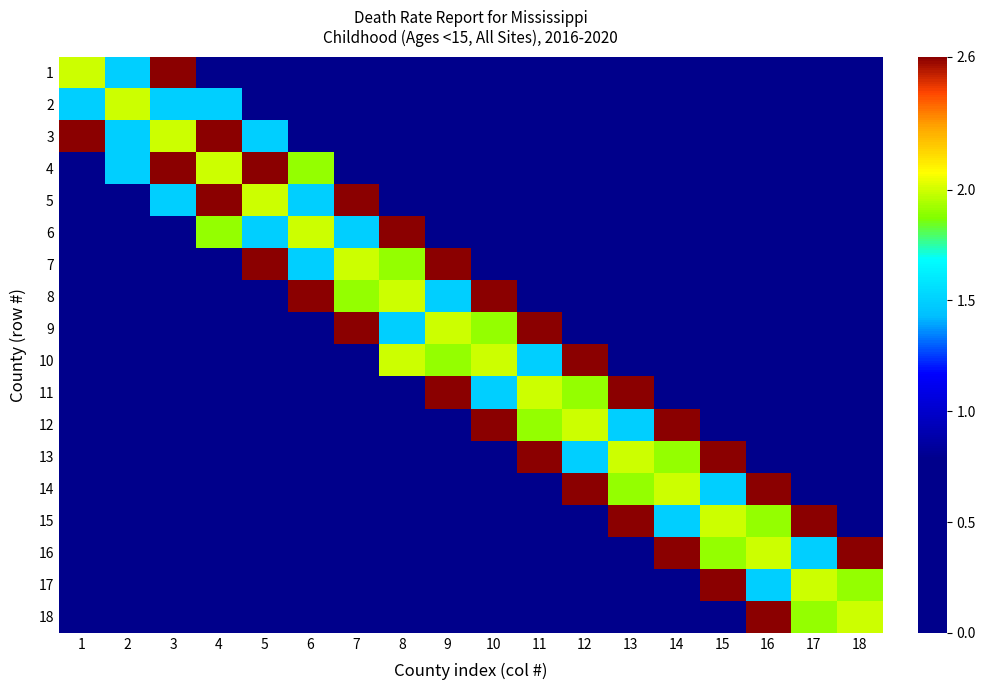

Reading left to right, what are all the values shown in this chart?

1: 1=2.0	2=1.5	3=2.6	4=0.0	5=0.0	6=0.0	7=0.0	8=0.0	9=0.0	10=0.0	11=0.0	12=0.0	13=0.0	14=0.0	15=0.0	16=0.0	17=0.0	18=0.0
2: 1=1.5	2=2.0	3=1.5	4=1.5	5=0.0	6=0.0	7=0.0	8=0.0	9=0.0	10=0.0	11=0.0	12=0.0	13=0.0	14=0.0	15=0.0	16=0.0	17=0.0	18=0.0
3: 1=2.6	2=1.5	3=2.0	4=2.6	5=1.5	6=0.0	7=0.0	8=0.0	9=0.0	10=0.0	11=0.0	12=0.0	13=0.0	14=0.0	15=0.0	16=0.0	17=0.0	18=0.0
4: 1=0.0	2=1.5	3=2.6	4=2.0	5=2.6	6=1.9	7=0.0	8=0.0	9=0.0	10=0.0	11=0.0	12=0.0	13=0.0	14=0.0	15=0.0	16=0.0	17=0.0	18=0.0
5: 1=0.0	2=0.0	3=1.5	4=2.6	5=2.0	6=1.5	7=2.6	8=0.0	9=0.0	10=0.0	11=0.0	12=0.0	13=0.0	14=0.0	15=0.0	16=0.0	17=0.0	18=0.0
6: 1=0.0	2=0.0	3=0.0	4=1.9	5=1.5	6=2.0	7=1.5	8=2.6	9=0.0	10=0.0	11=0.0	12=0.0	13=0.0	14=0.0	15=0.0	16=0.0	17=0.0	18=0.0
7: 1=0.0	2=0.0	3=0.0	4=0.0	5=2.6	6=1.5	7=2.0	8=1.9	9=2.6	10=0.0	11=0.0	12=0.0	13=0.0	14=0.0	15=0.0	16=0.0	17=0.0	18=0.0
8: 1=0.0	2=0.0	3=0.0	4=0.0	5=0.0	6=2.6	7=1.9	8=2.0	9=1.5	10=2.6	11=0.0	12=0.0	13=0.0	14=0.0	15=0.0	16=0.0	17=0.0	18=0.0
9: 1=0.0	2=0.0	3=0.0	4=0.0	5=0.0	6=0.0	7=2.6	8=1.5	9=2.0	10=1.9	11=2.6	12=0.0	13=0.0	14=0.0	15=0.0	16=0.0	17=0.0	18=0.0
10: 1=0.0	2=0.0	3=0.0	4=0.0	5=0.0	6=0.0	7=0.0	8=2.0	9=1.9	10=2.0	11=1.5	12=2.6	13=0.0	14=0.0	15=0.0	16=0.0	17=0.0	18=0.0
11: 1=0.0	2=0.0	3=0.0	4=0.0	5=0.0	6=0.0	7=0.0	8=0.0	9=2.6	10=1.5	11=2.0	12=1.9	13=2.6	14=0.0	15=0.0	16=0.0	17=0.0	18=0.0
12: 1=0.0	2=0.0	3=0.0	4=0.0	5=0.0	6=0.0	7=0.0	8=0.0	9=0.0	10=2.6	11=1.9	12=2.0	13=1.5	14=2.6	15=0.0	16=0.0	17=0.0	18=0.0
13: 1=0.0	2=0.0	3=0.0	4=0.0	5=0.0	6=0.0	7=0.0	8=0.0	9=0.0	10=0.0	11=2.6	12=1.5	13=2.0	14=1.9	15=2.6	16=0.0	17=0.0	18=0.0
14: 1=0.0	2=0.0	3=0.0	4=0.0	5=0.0	6=0.0	7=0.0	8=0.0	9=0.0	10=0.0	11=0.0	12=2.6	13=1.9	14=2.0	15=1.5	16=2.6	17=0.0	18=0.0
15: 1=0.0	2=0.0	3=0.0	4=0.0	5=0.0	6=0.0	7=0.0	8=0.0	9=0.0	10=0.0	11=0.0	12=0.0	13=2.6	14=1.5	15=2.0	16=1.9	17=2.6	18=0.0
16: 1=0.0	2=0.0	3=0.0	4=0.0	5=0.0	6=0.0	7=0.0	8=0.0	9=0.0	10=0.0	11=0.0	12=0.0	13=0.0	14=2.6	15=1.9	16=2.0	17=1.5	18=2.6
17: 1=0.0	2=0.0	3=0.0	4=0.0	5=0.0	6=0.0	7=0.0	8=0.0	9=0.0	10=0.0	11=0.0	12=0.0	13=0.0	14=0.0	15=2.6	16=1.5	17=2.0	18=1.9
18: 1=0.0	2=0.0	3=0.0	4=0.0	5=0.0	6=0.0	7=0.0	8=0.0	9=0.0	10=0.0	11=0.0	12=0.0	13=0.0	14=0.0	15=0.0	16=2.6	17=1.9	18=2.0